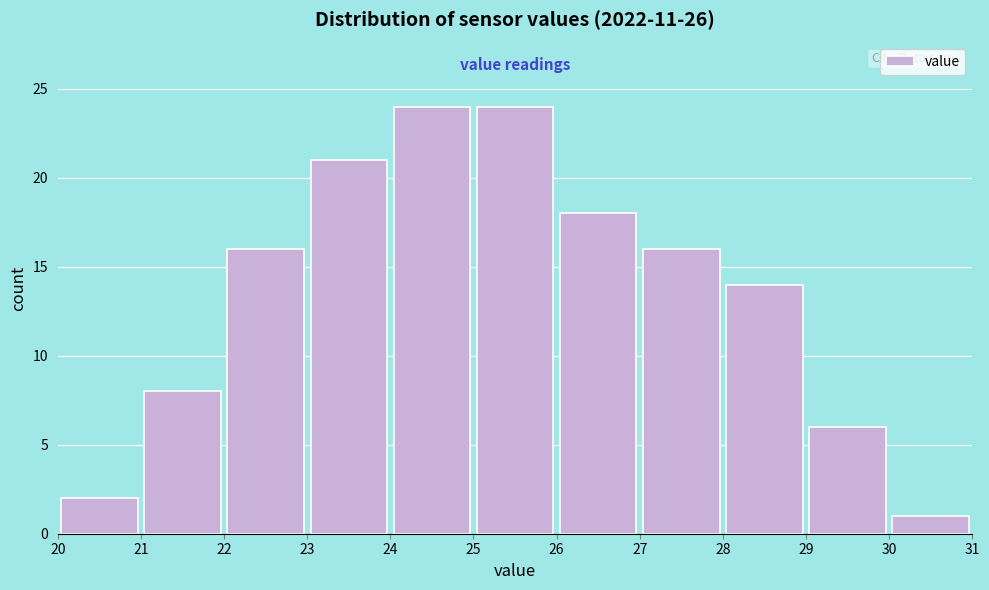

Reading left to right, list every bar in this chart as the range it spans on the x-axis followed by its height. The values are not printed on the chart, so give them approximately, as read against the axis.

20 to 21: 2
21 to 22: 8
22 to 23: 16
23 to 24: 21
24 to 25: 24
25 to 26: 24
26 to 27: 18
27 to 28: 16
28 to 29: 14
29 to 30: 6
30 to 31: 1